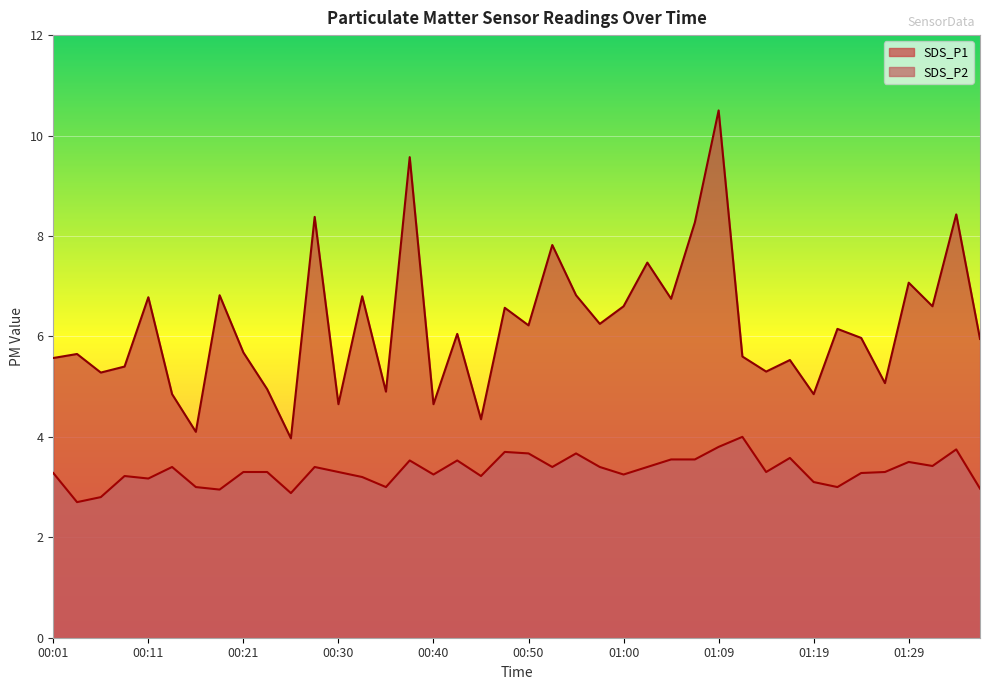

How many lines are shown in the chart?

2